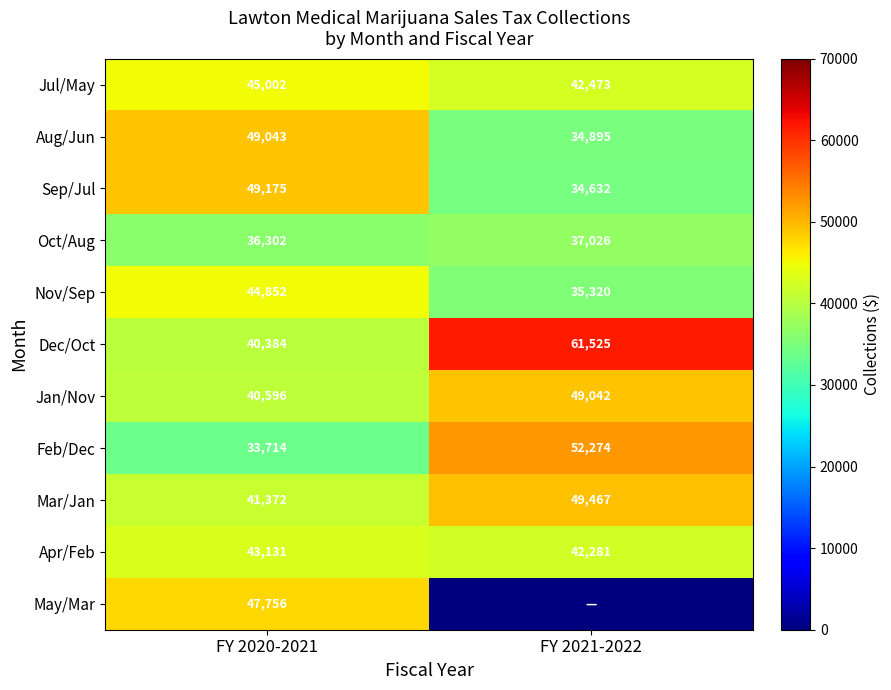

At which label is Feb/Dec closest to 42994?

FY 2020-2021